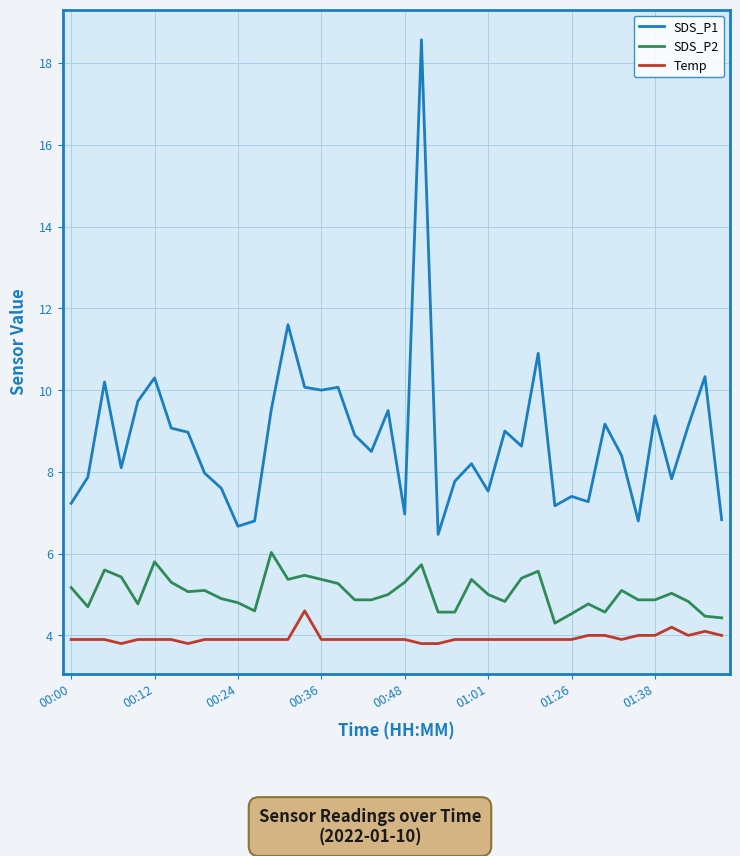

Which series has the largest range (max minus min)?

SDS_P1